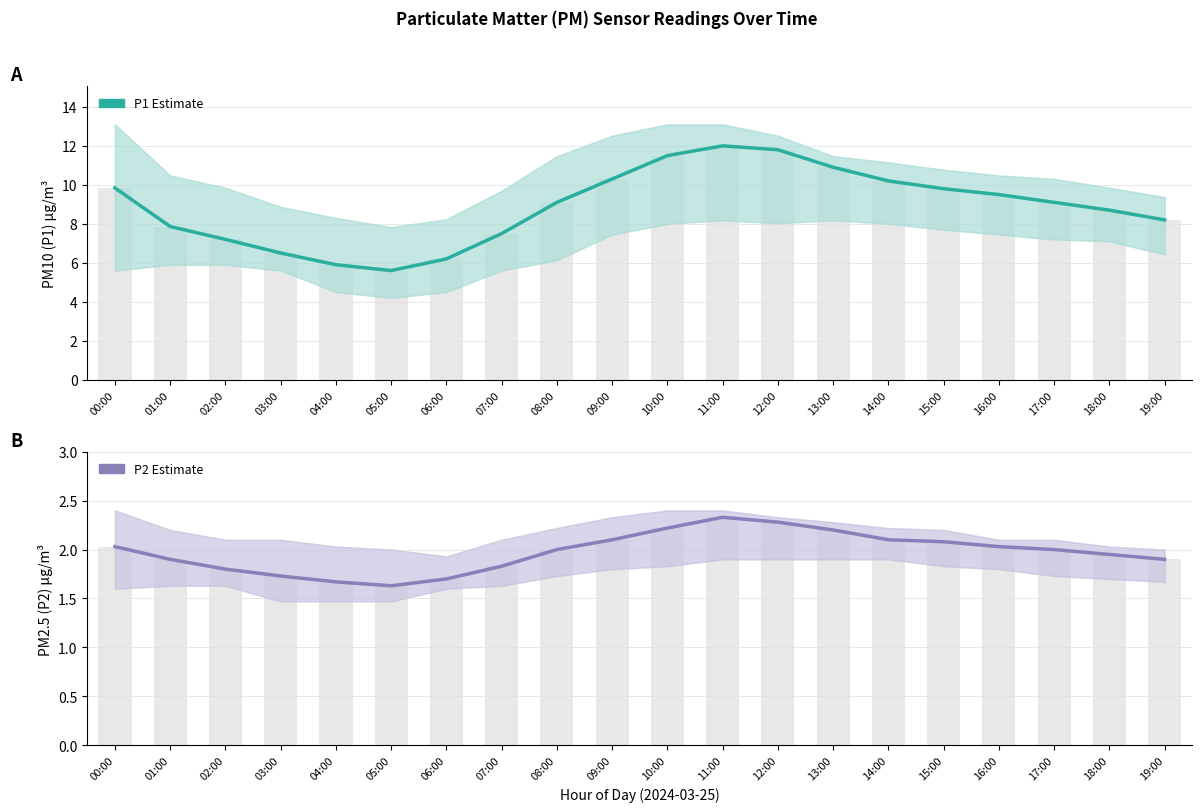

Which series has the largest total across all categories?

P1 Estimate